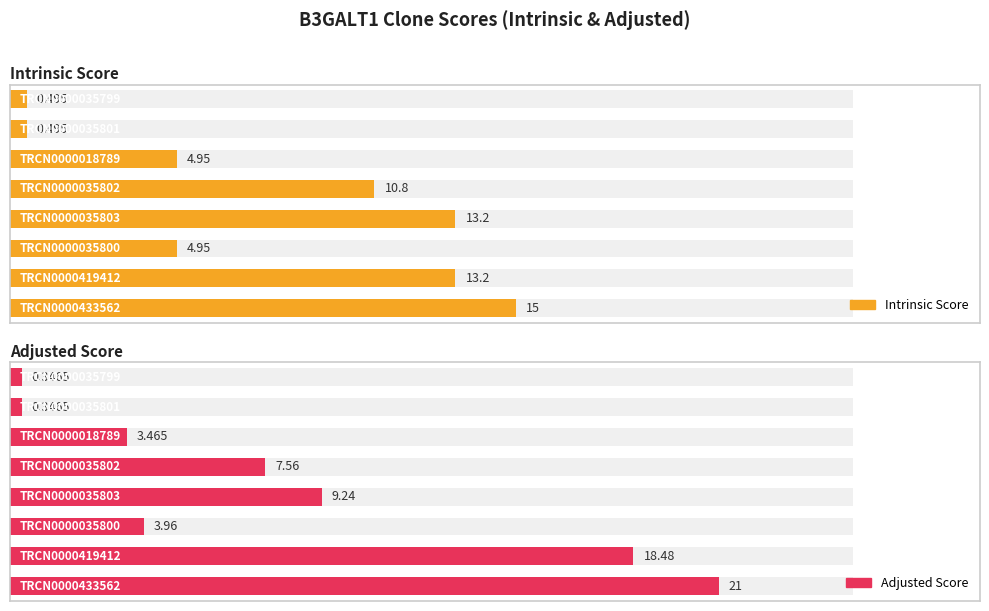

At 7, list the series in order from largest to smallest.

Intrinsic Score, Adjusted Score